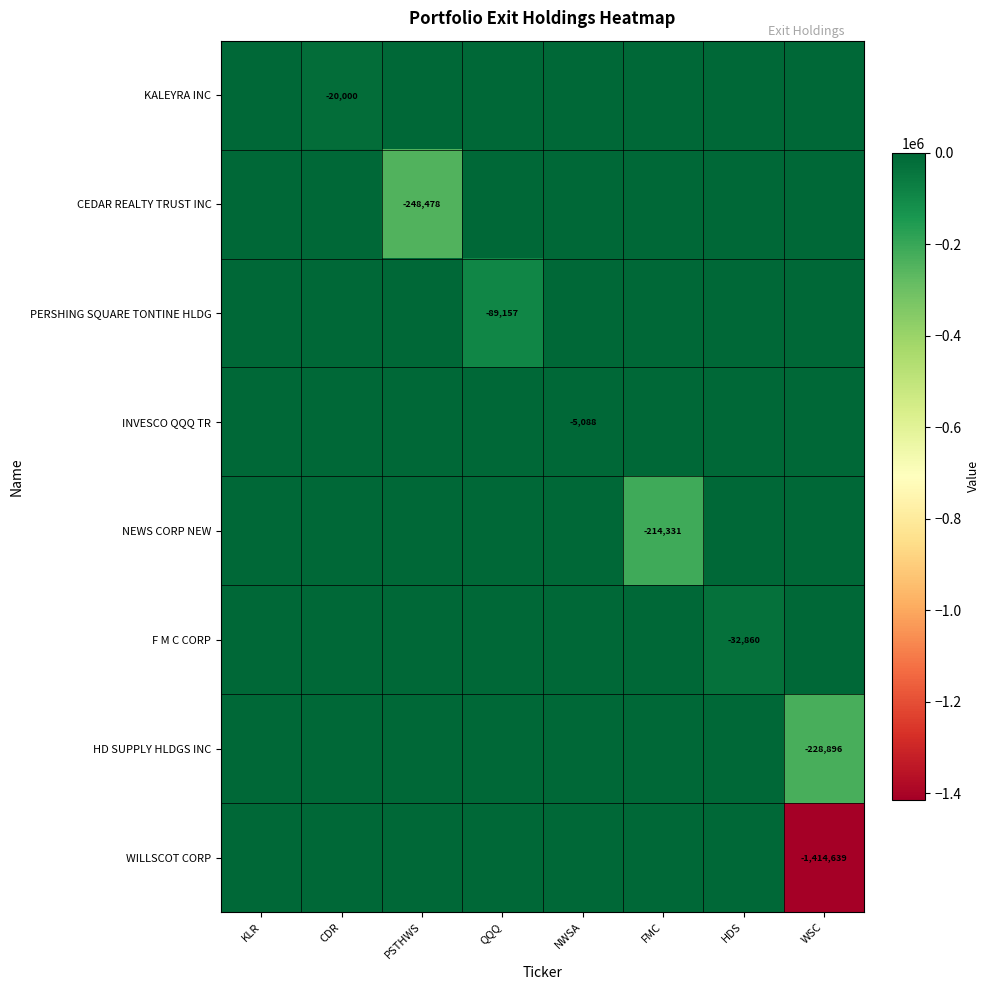

Is it true that CEDAR REALTY TRUST INC equals -248478 at PSTHWS?

True